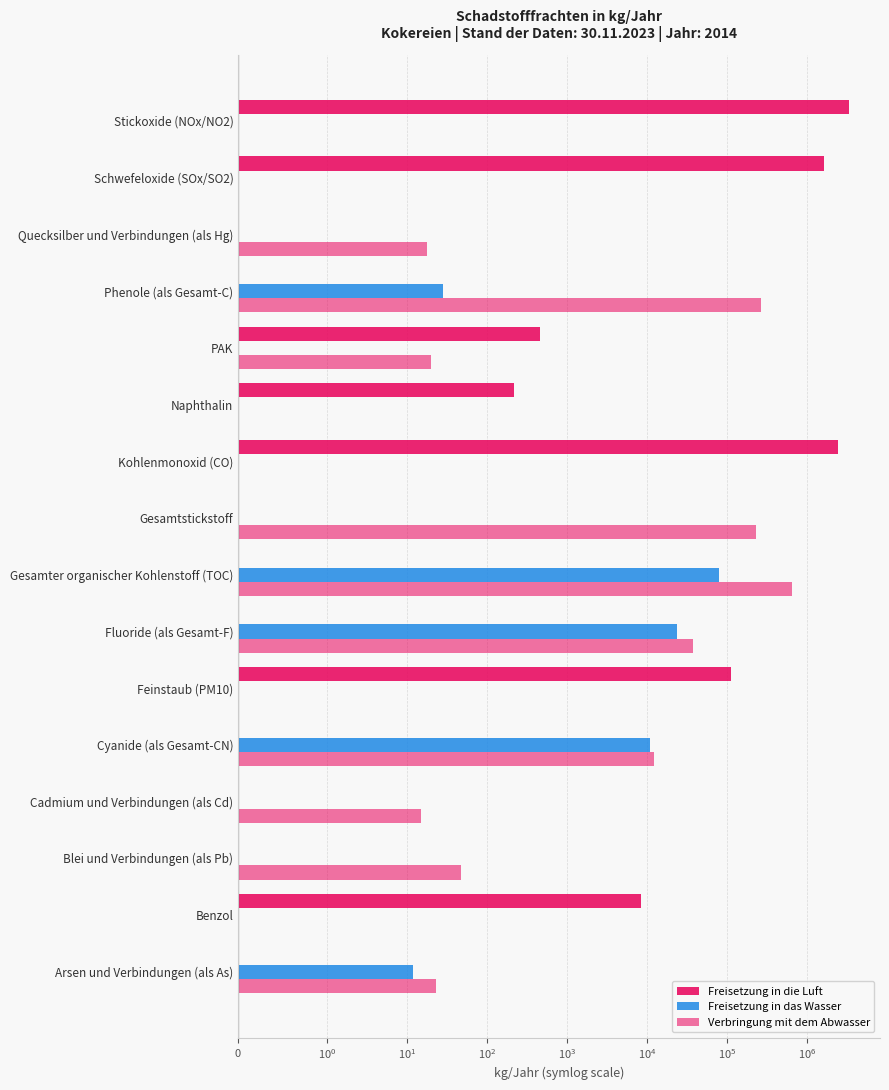

Reading right to left, transcribe all the data shown in this chart.

Freisetzung in die Luft: 3417000	1625000	0	0	460	216	2476000	0	0	0	114000	0	0	0	8340	0
Freisetzung in das Wasser: 0	0	0	28	0	0	0	0	78700	24100	0	11100	0	0	0	12
Verbringung mit dem Abwasser: 0	0	18	264000	20	0	0	230300	651000	37300	0	12231	15	47	0	23